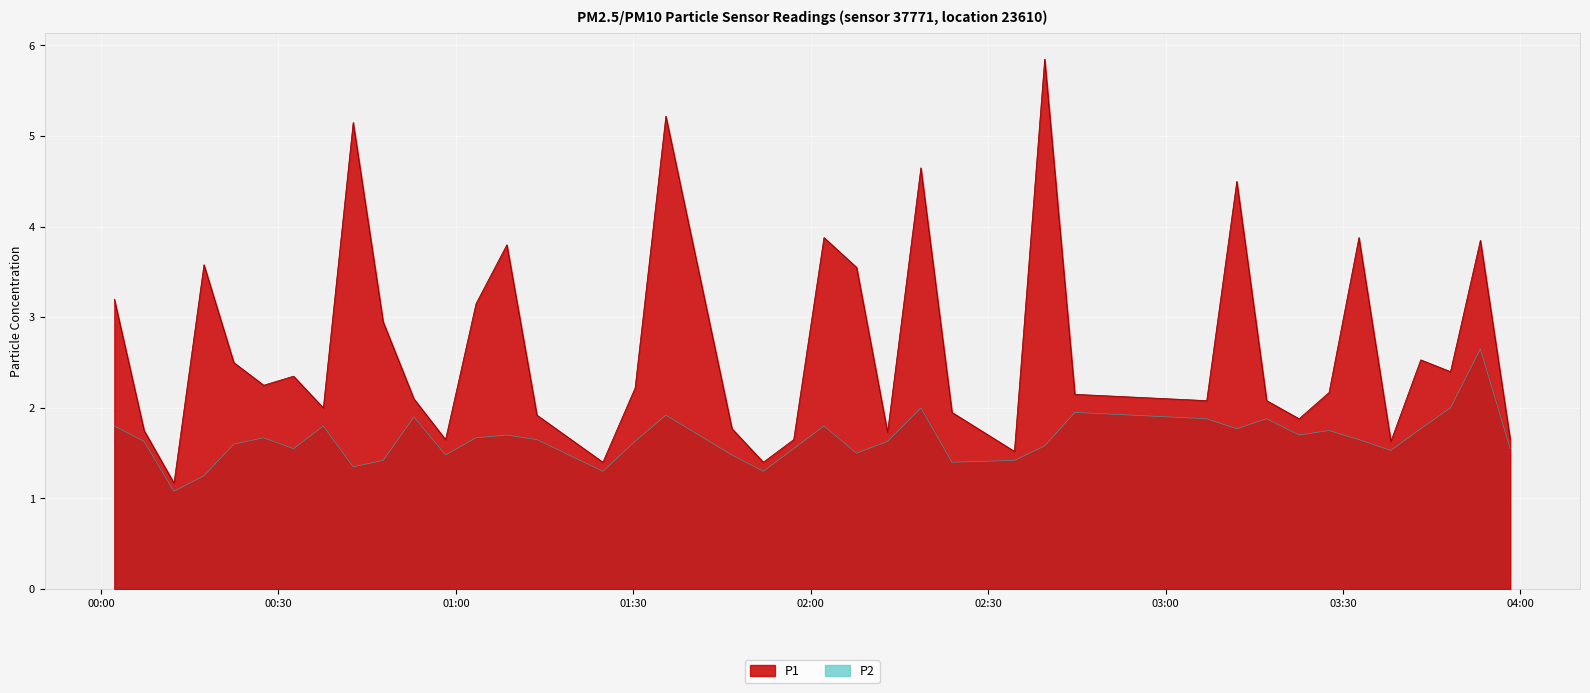

True or false: P1 has a value of 3.2 at 2022-09-27T00:02:15.

True